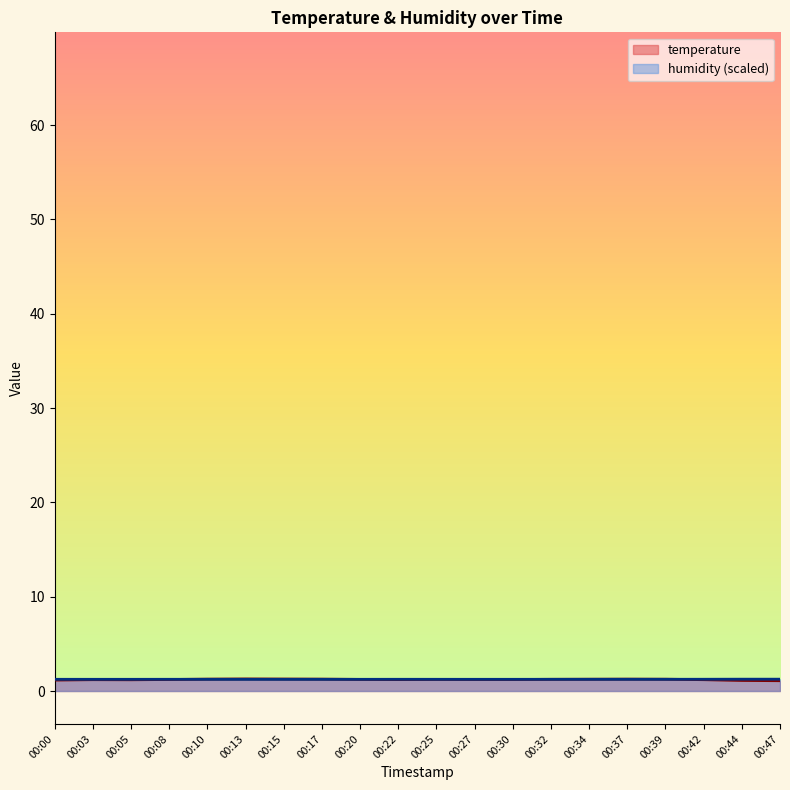

True or false: temperature has a value of 1.2 at 00:20.

True